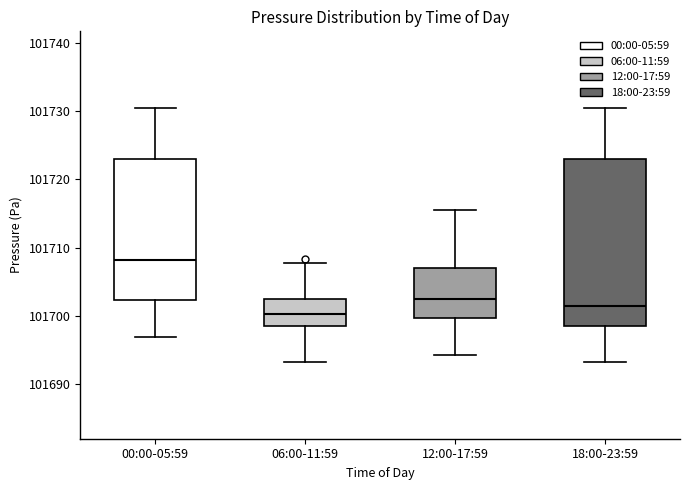

Which box has the lowest median line?

06:00-11:59